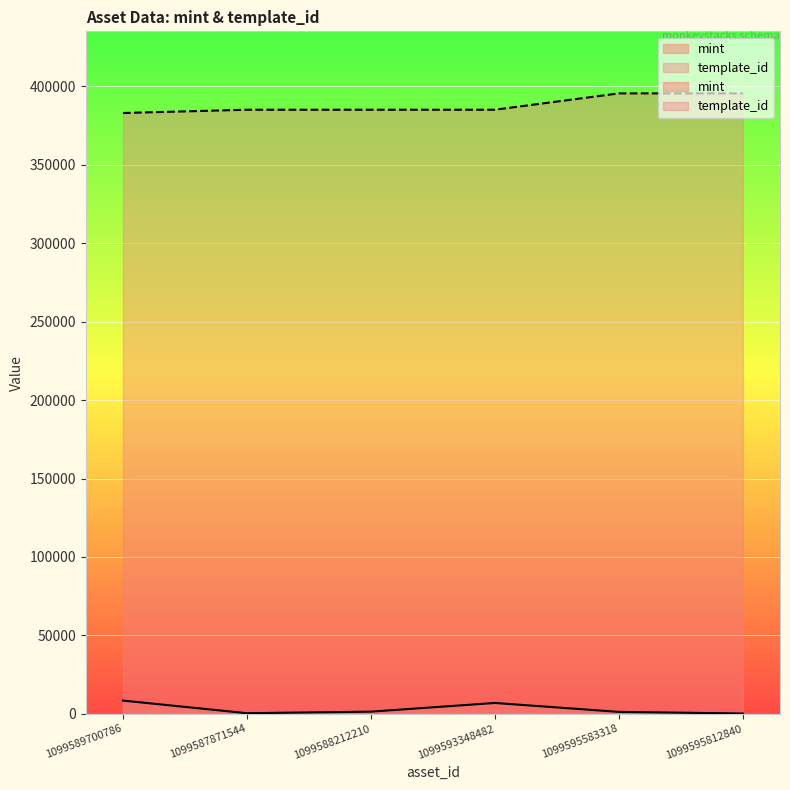

At which category does mint reach its first local peak?

1099593348482